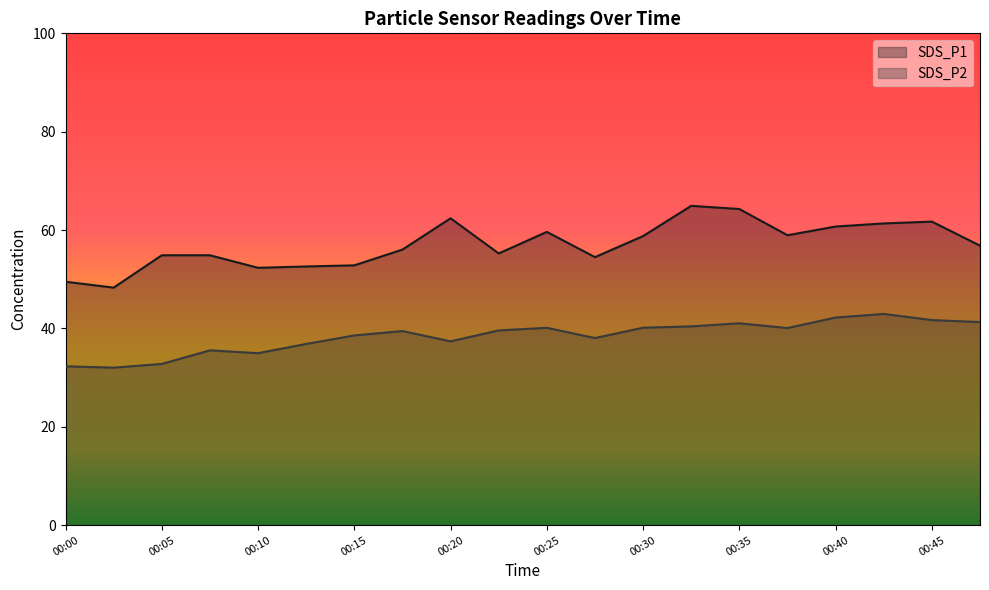

What is the average value of the SDS_P2 series?

38.4